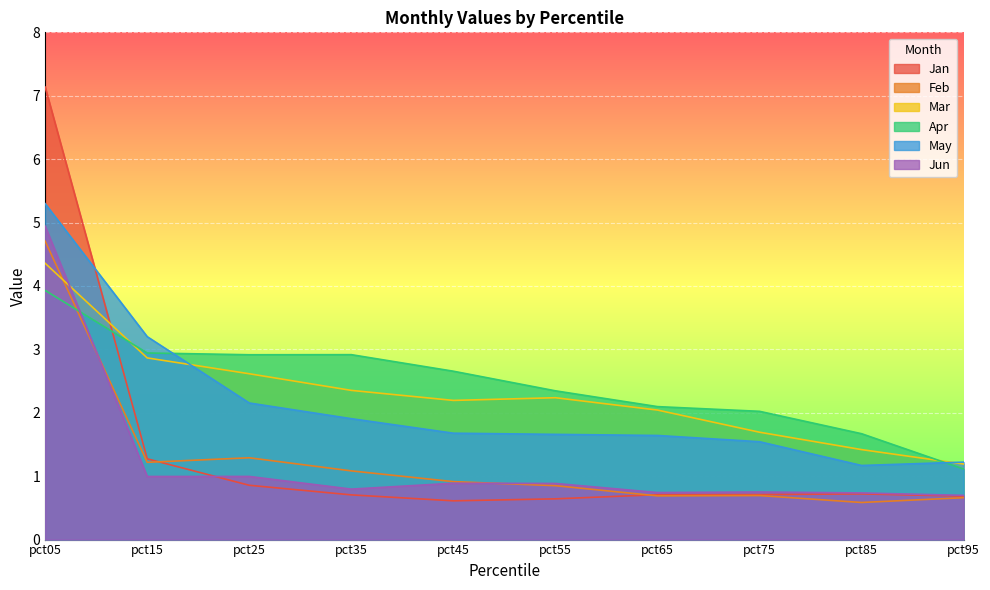

Does the chart display data point markers on the line(s)?

No